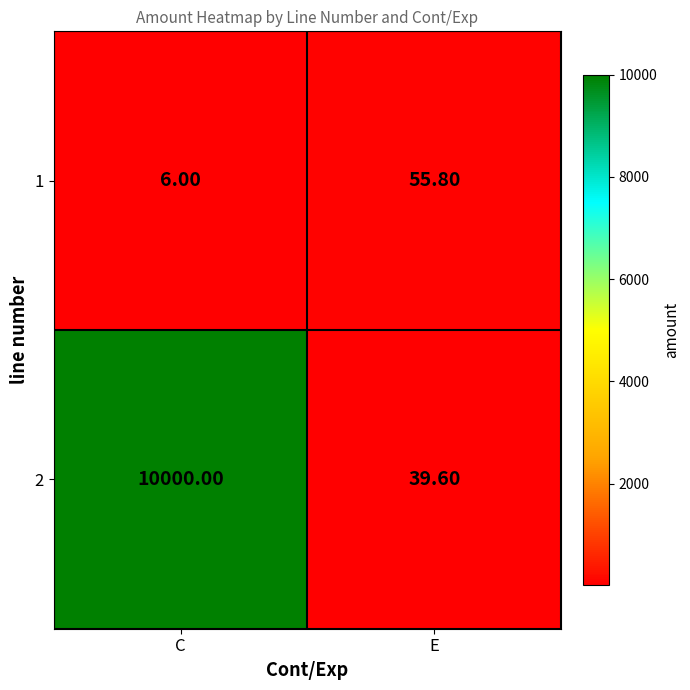

What is the spread (max minus min) of values at C?

9994.0